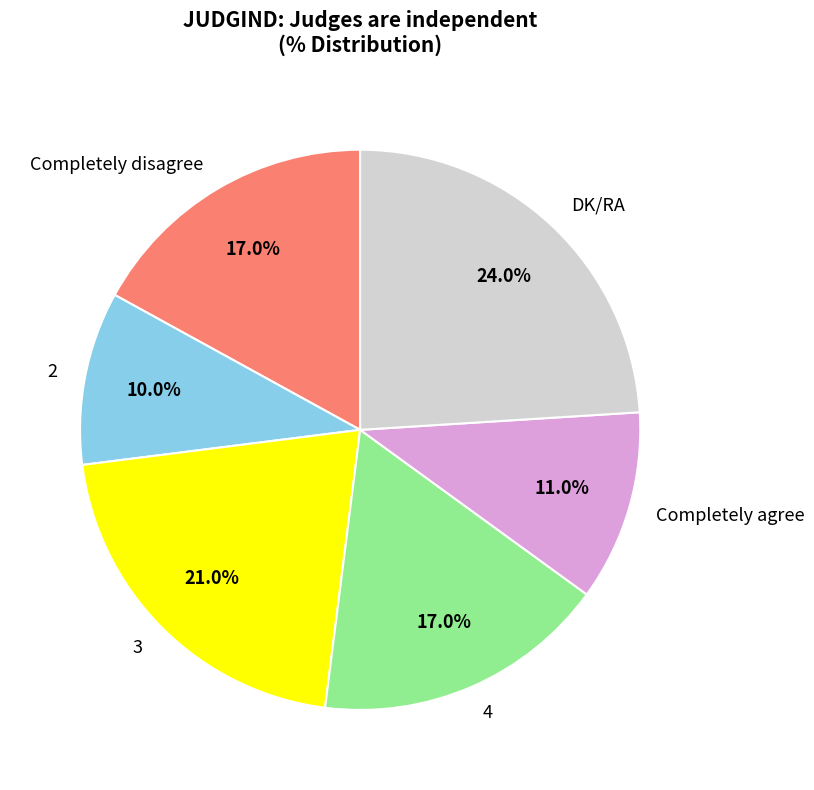

What is the ratio of the value at Completely disagree to the value at Completely agree?

1.5